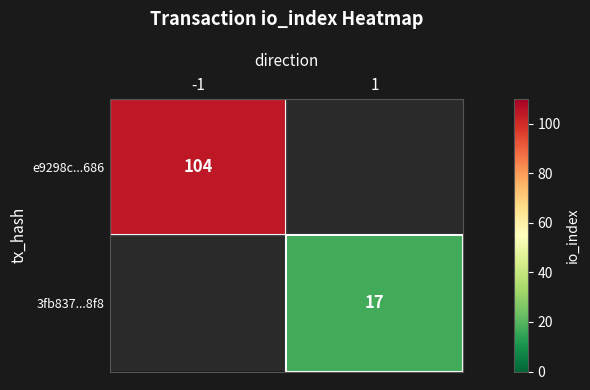

What is the total value across all series at 1?

17